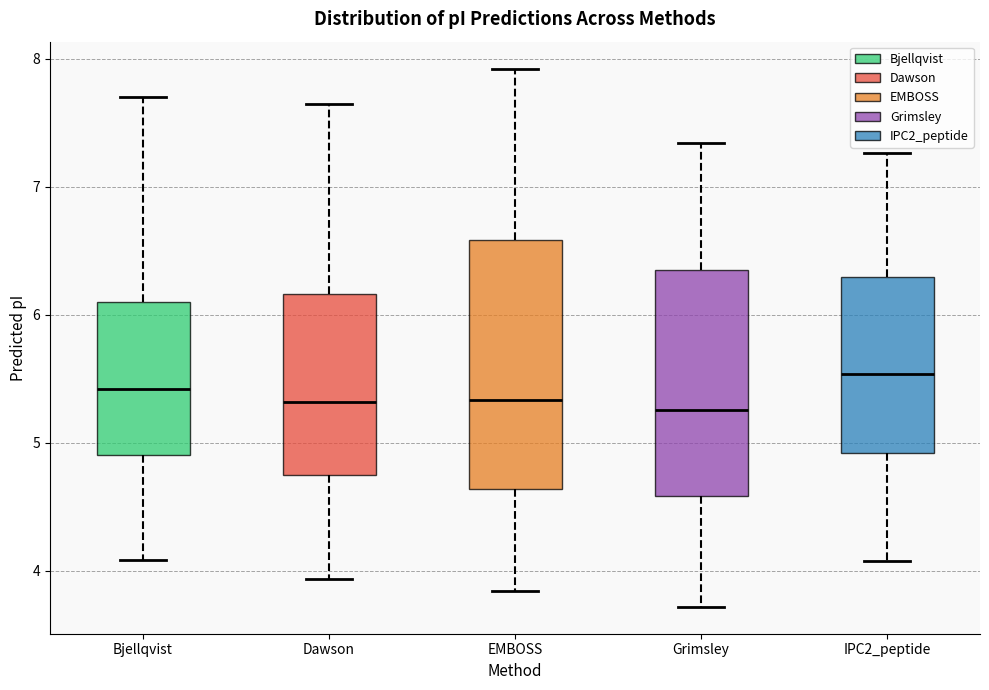

Where does the upper whisker of the box for EMBOSS end on the y-axis? The values are not printed on the chart, so give them approximately, as read against the axis.

7.9